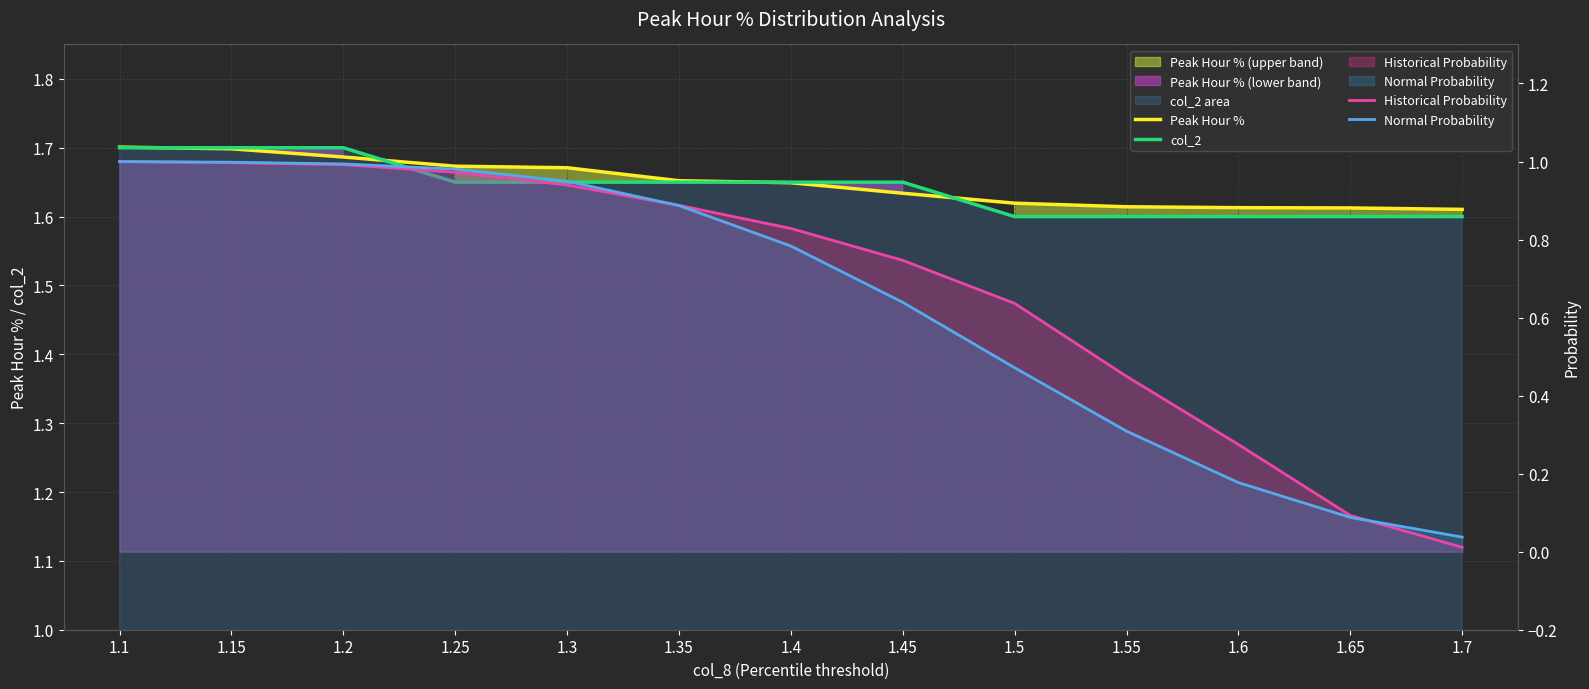

What is the highest value of the Normal Probability series?

1.0